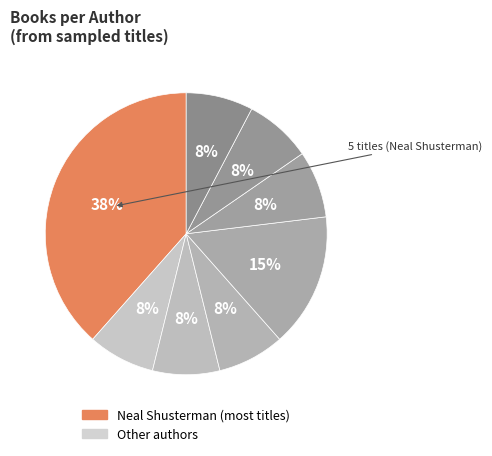

Which slice is the largest?

Neal Shusterman (1531698)